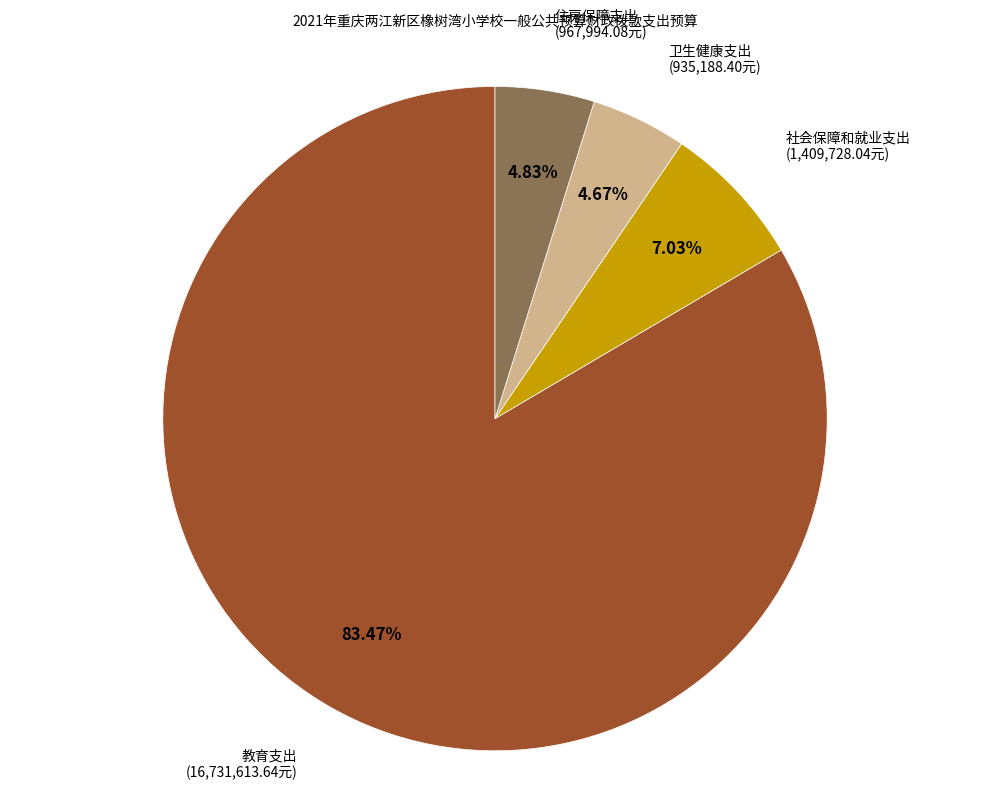

Is there a majority slice in this chart?

Yes